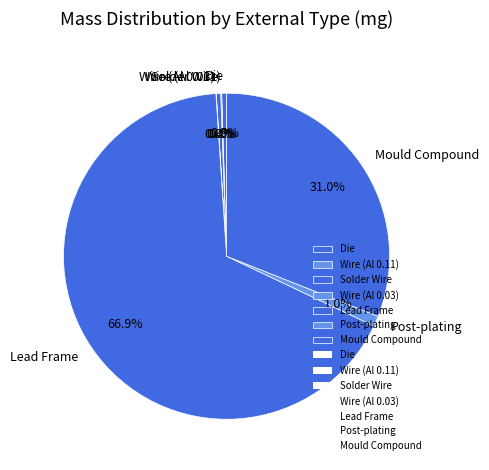

To the nearest percent, what percentage of the pie is Lead Frame?

67%